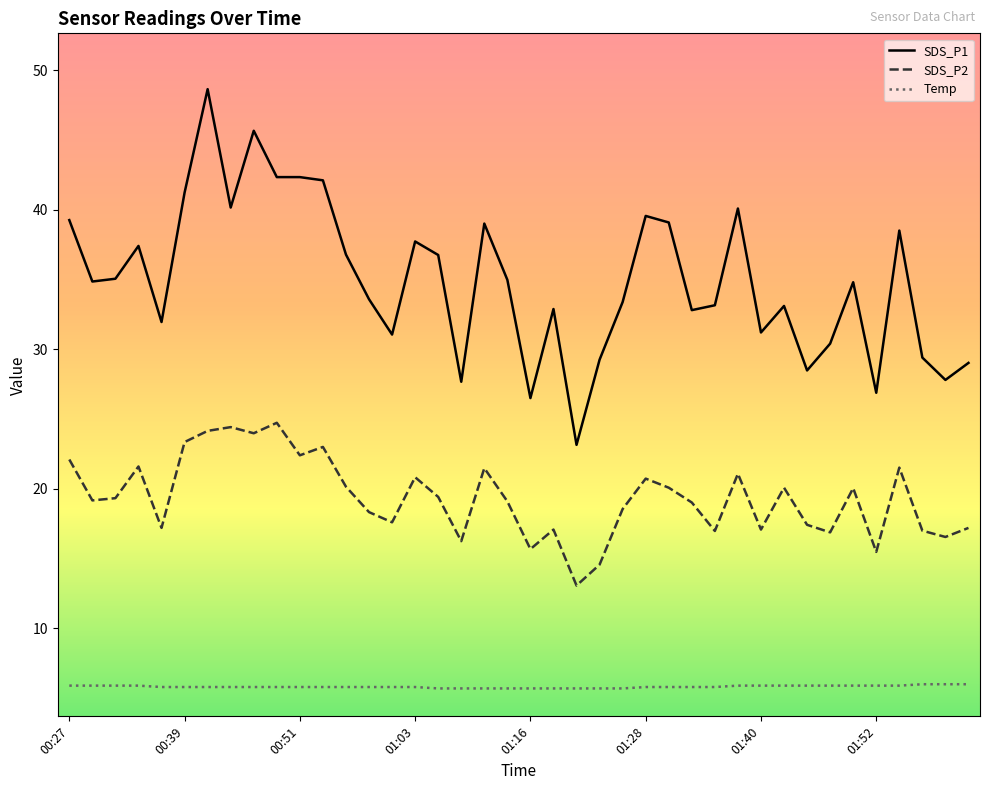

What is the greatest value displayed?

48.6